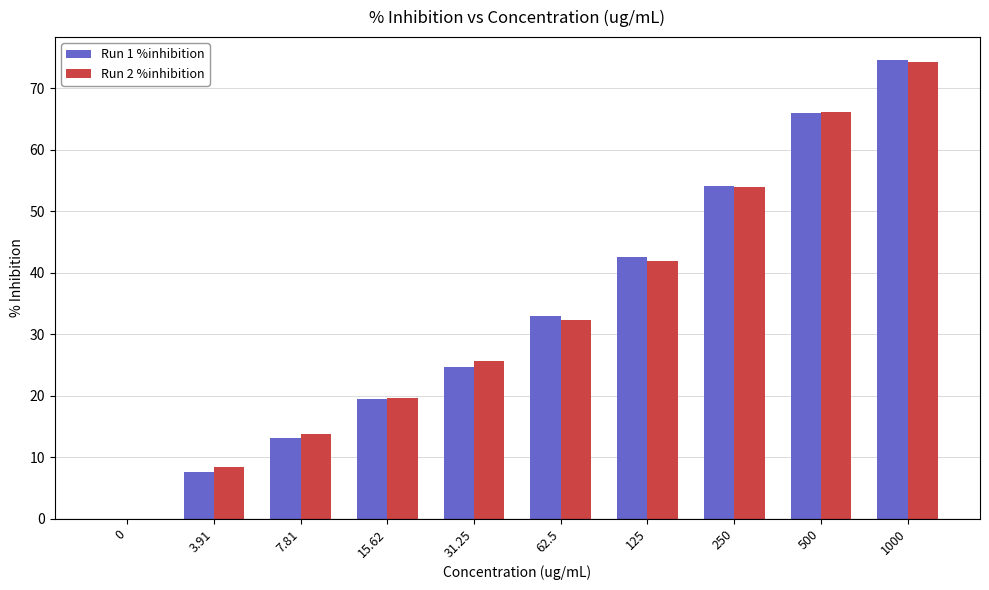

Between 15.62 and 250, which series saw the biggest shift?

Run 1 %inhibition